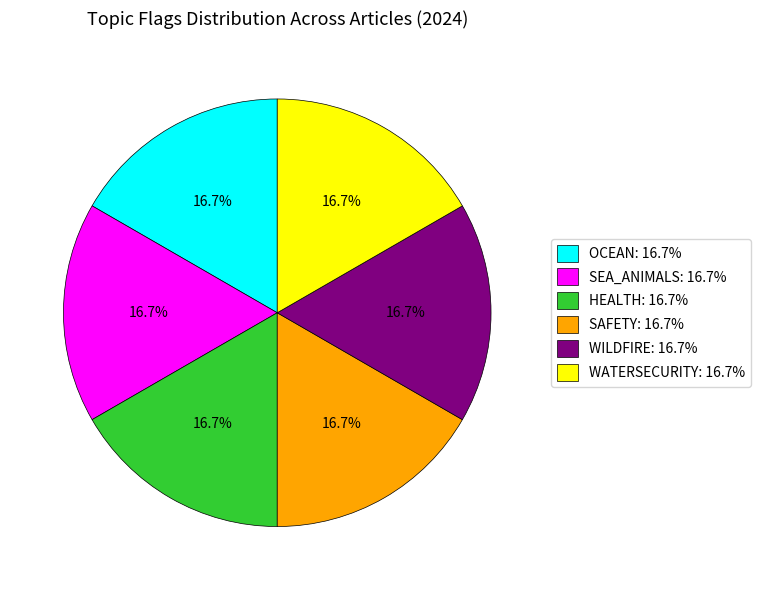

Does SAFETY: 16.7% account for over 50% of the chart?

No